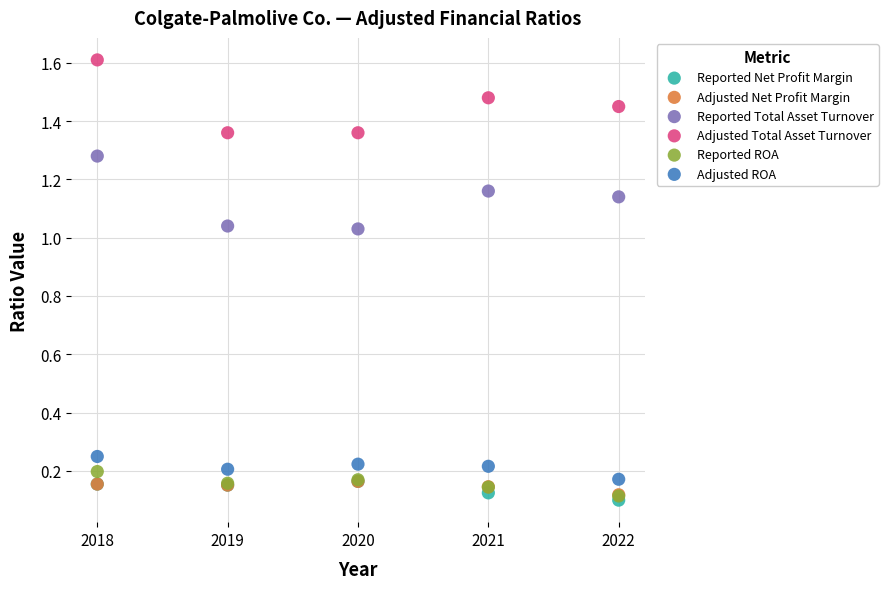

Which series contains the lowest Y value?

Reported Net Profit Margin